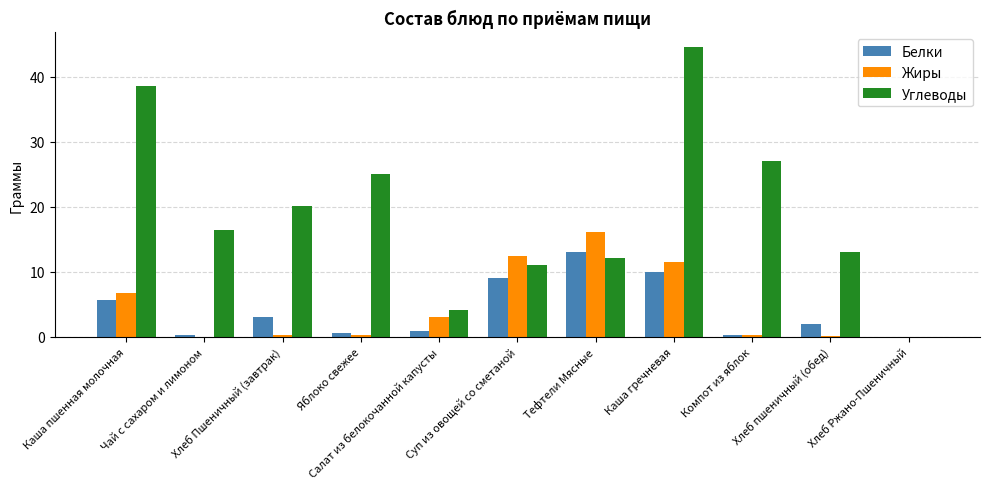

What is the maximum value shown in the chart?

44.6